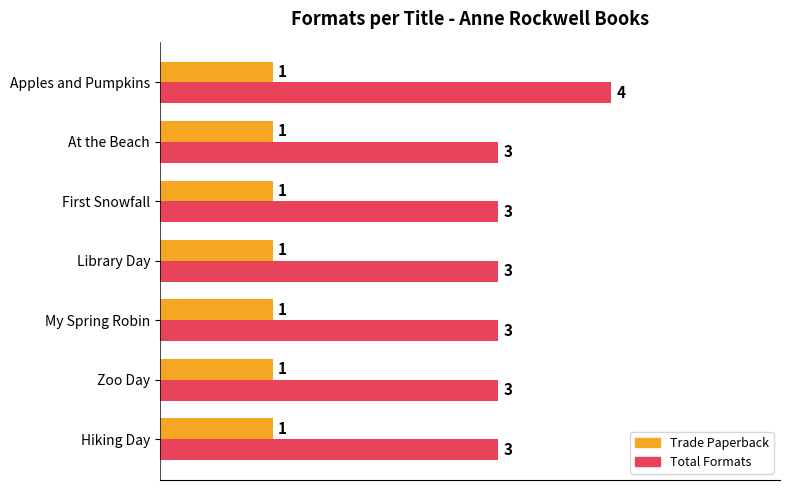

Which series has the widest spread of values?

Total Formats